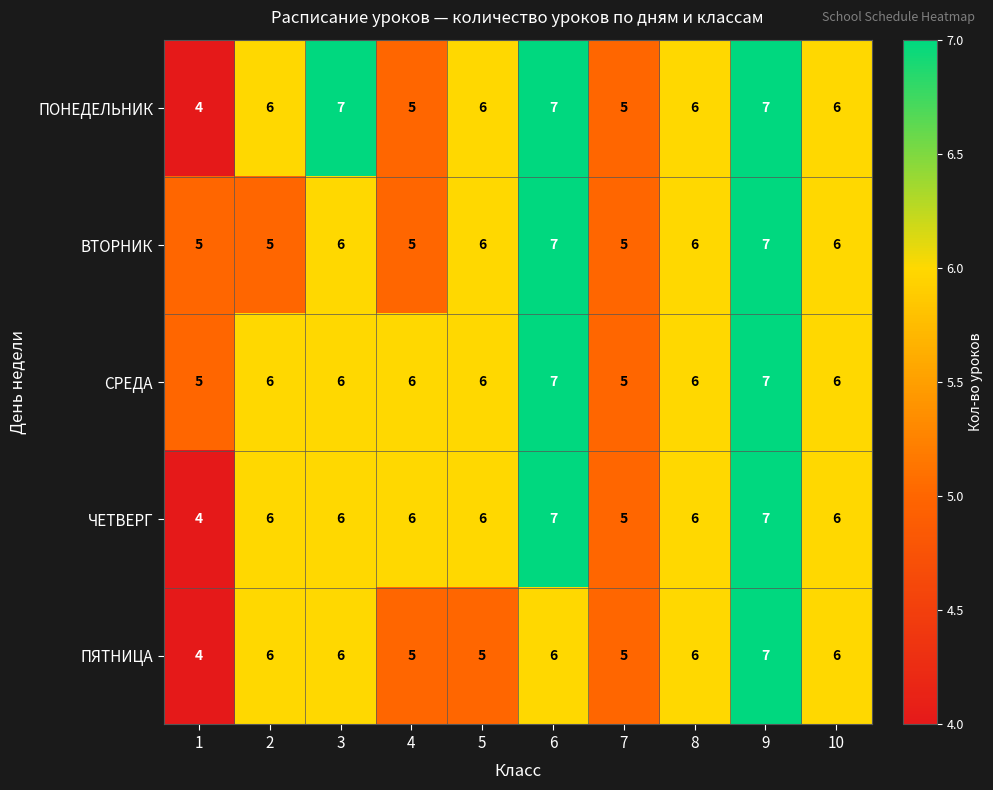

At which category is the sum across all series the highest?

9